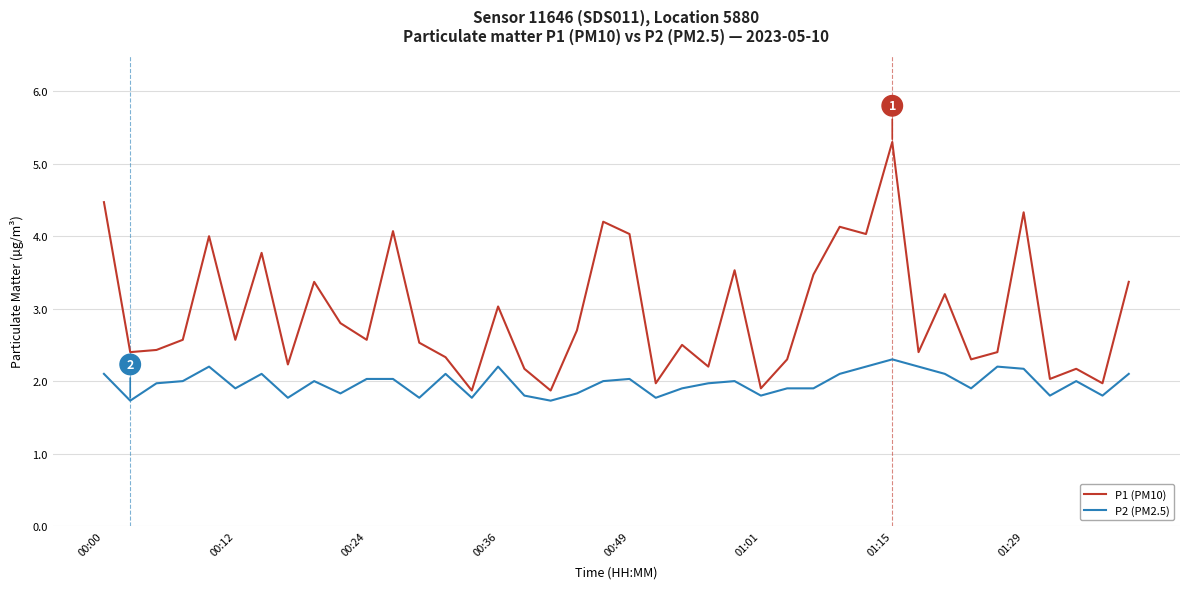

Rank the series by their average value, from lowest to highest.

P2 (PM2.5), P1 (PM10)